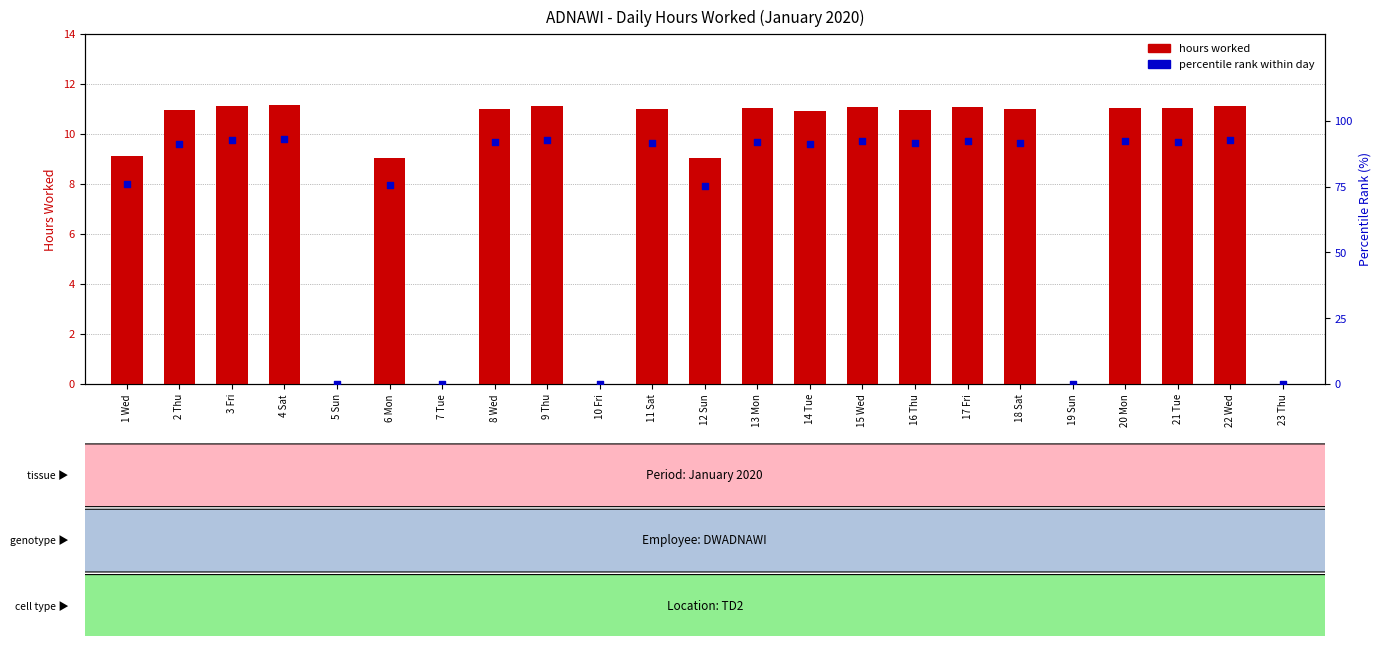

Which series has the largest Y range (max minus min)?

percentile rank